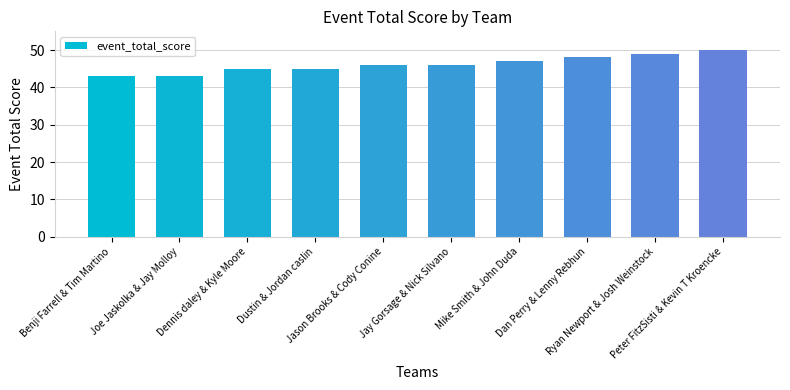

What value does the data have at Joe Jaskolka & Jay Molloy?

43